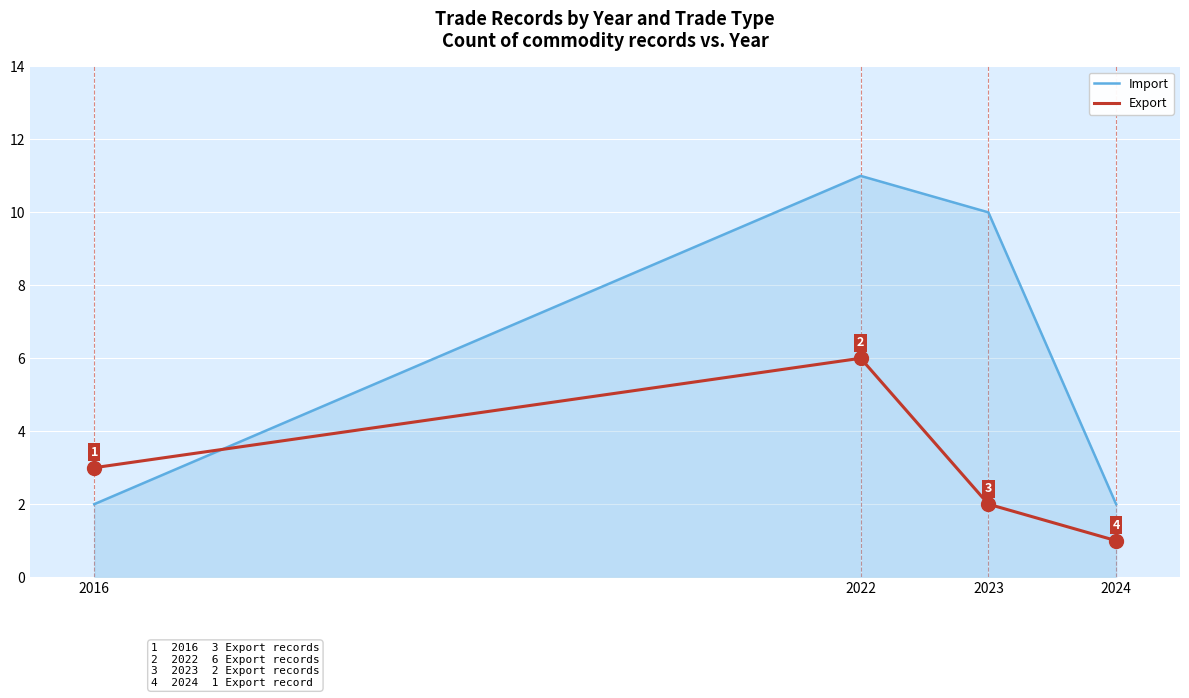

The Export series shows 3 at 2016. True or false?

True